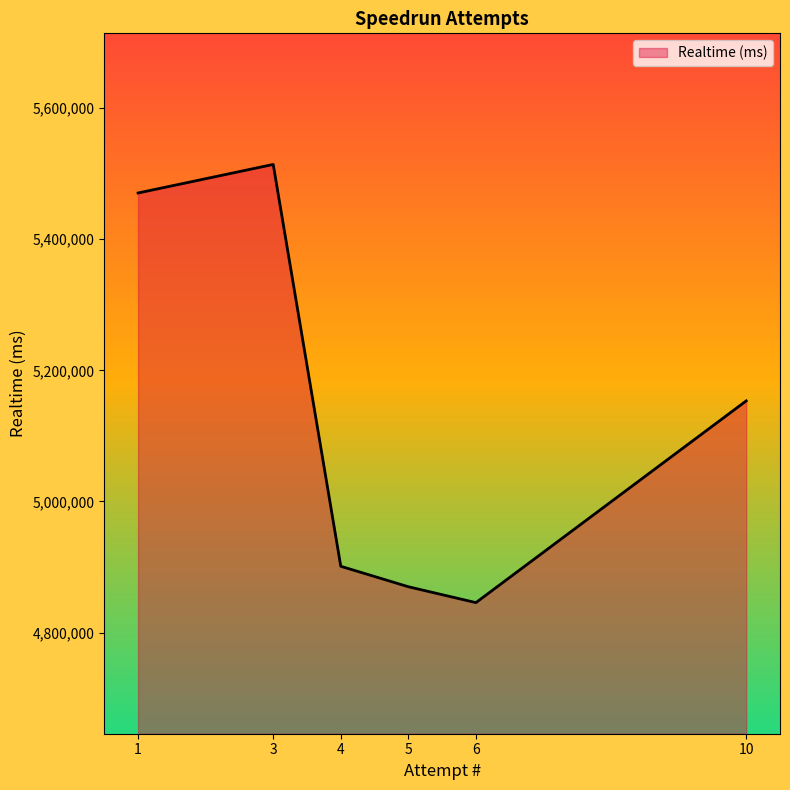

Does the chart have visible grid lines?

No